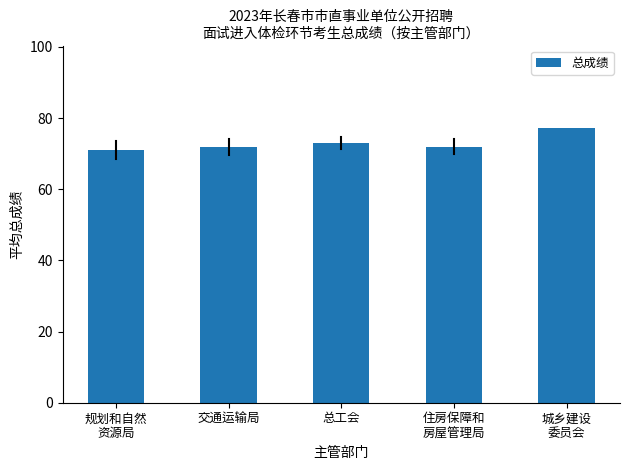

How many bars are there in total?

5